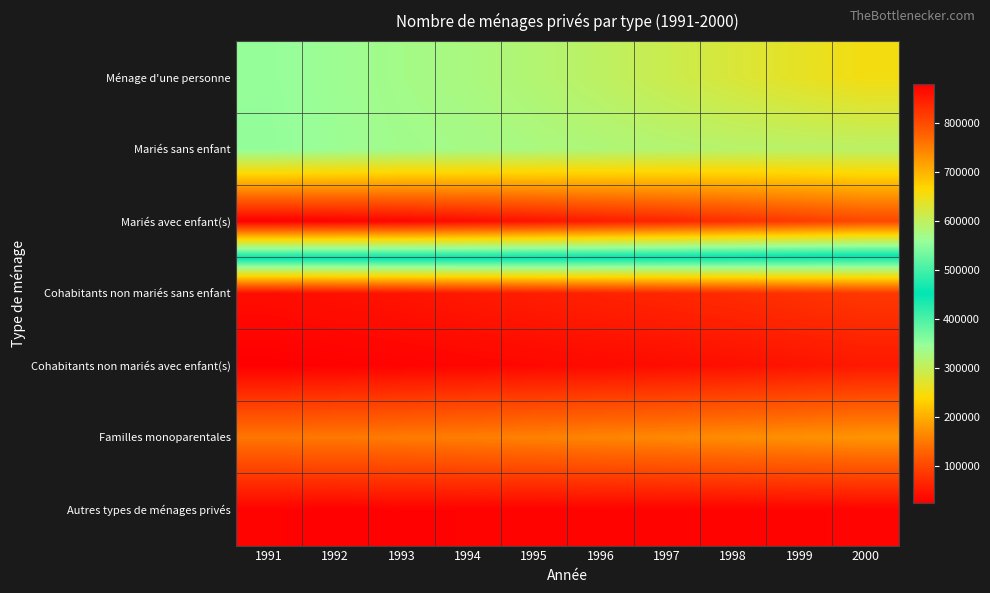

At which category is the sum across all series the highest?

2000